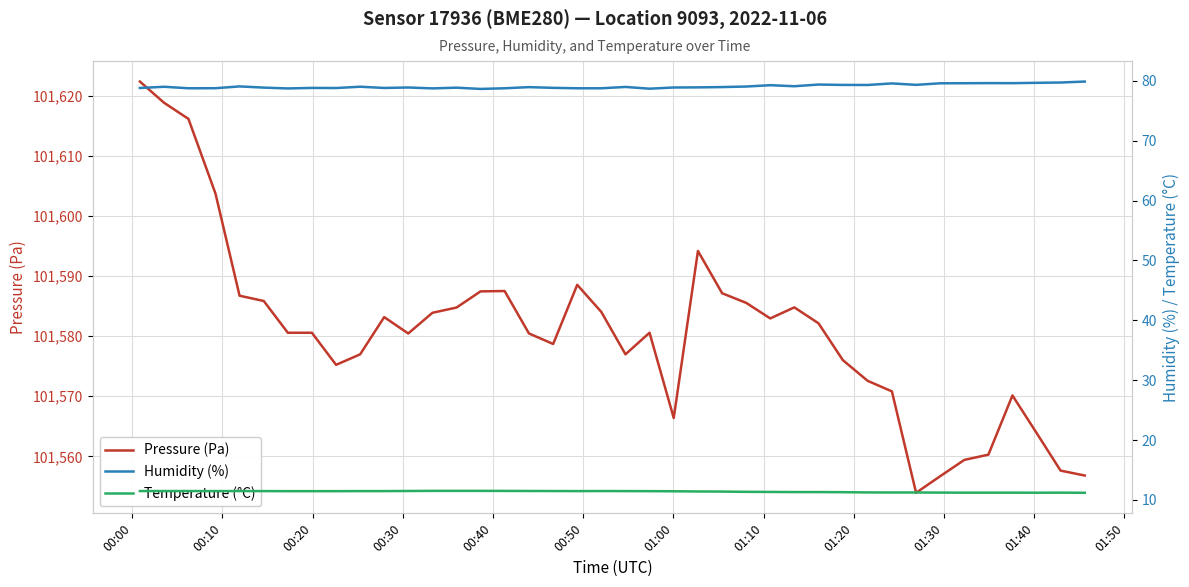

What are all the series names shown in the legend?

Pressure (Pa), Humidity (%), Temperature (°C)